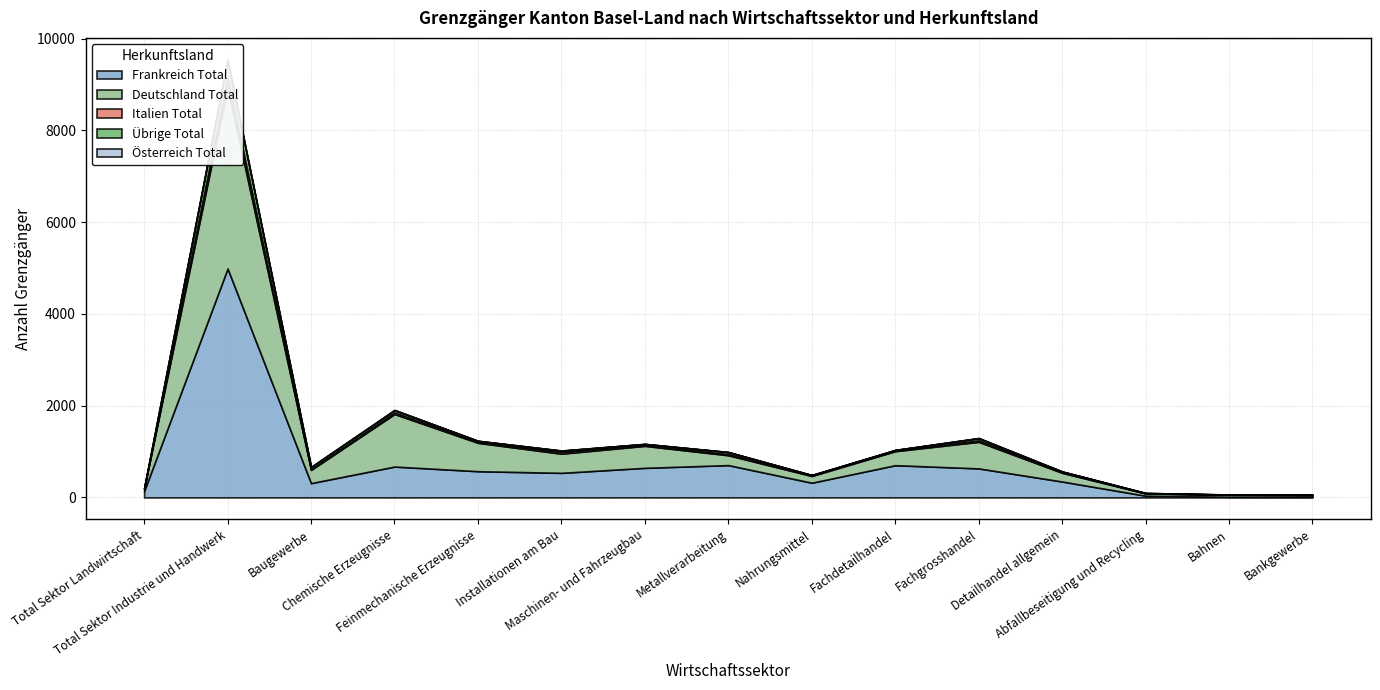

What position from the left is Fachdetailhandel?

10